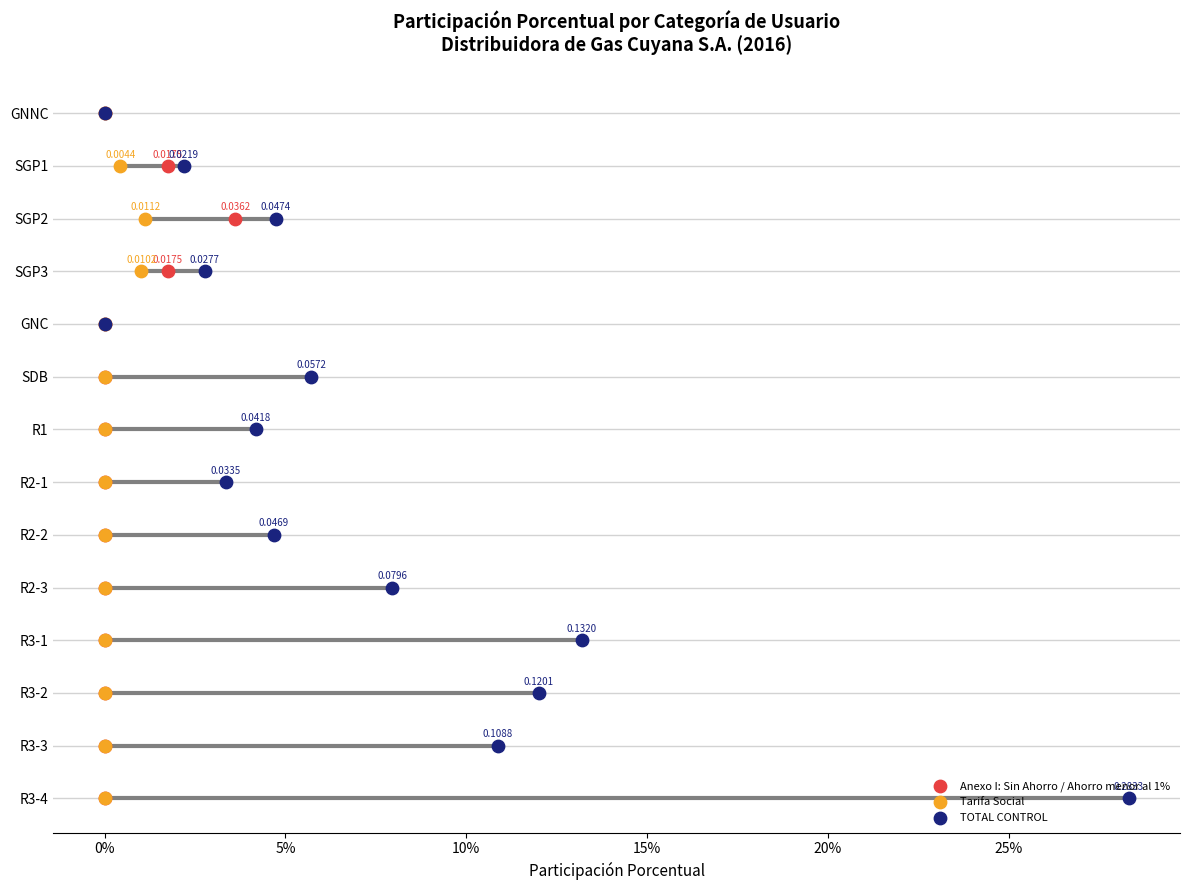

What are all the series names shown in the legend?

Anexo I: Sin Ahorro / Ahorro menor al 1%, Tarifa Social, TOTAL CONTROL